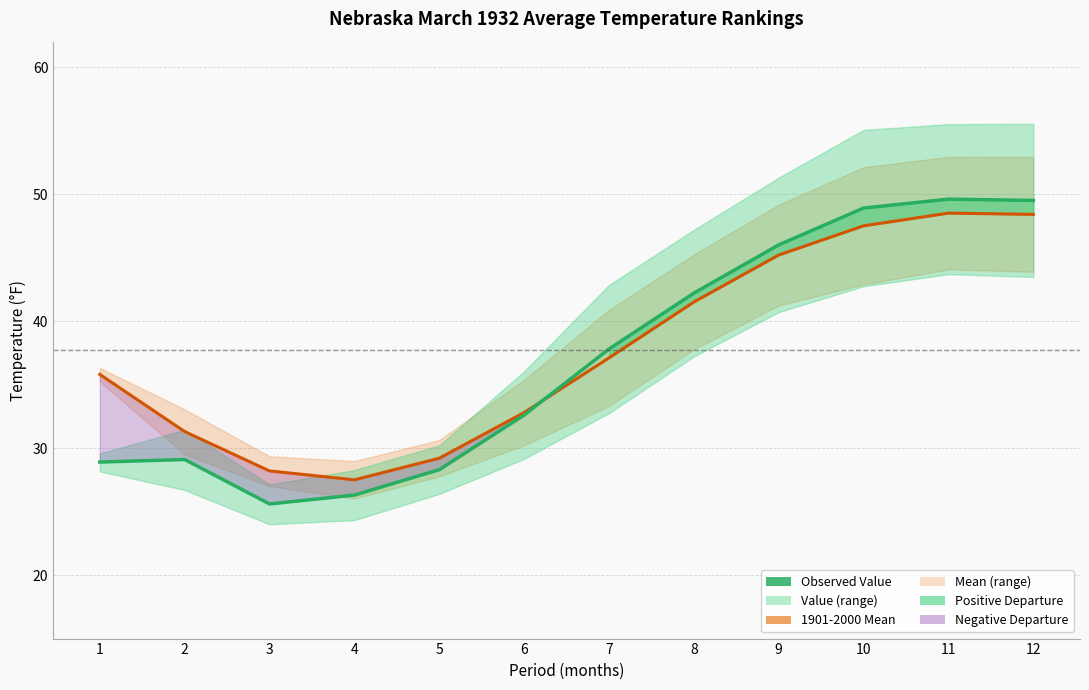

Where is the first local maximum for 1901-2000 Mean?

11